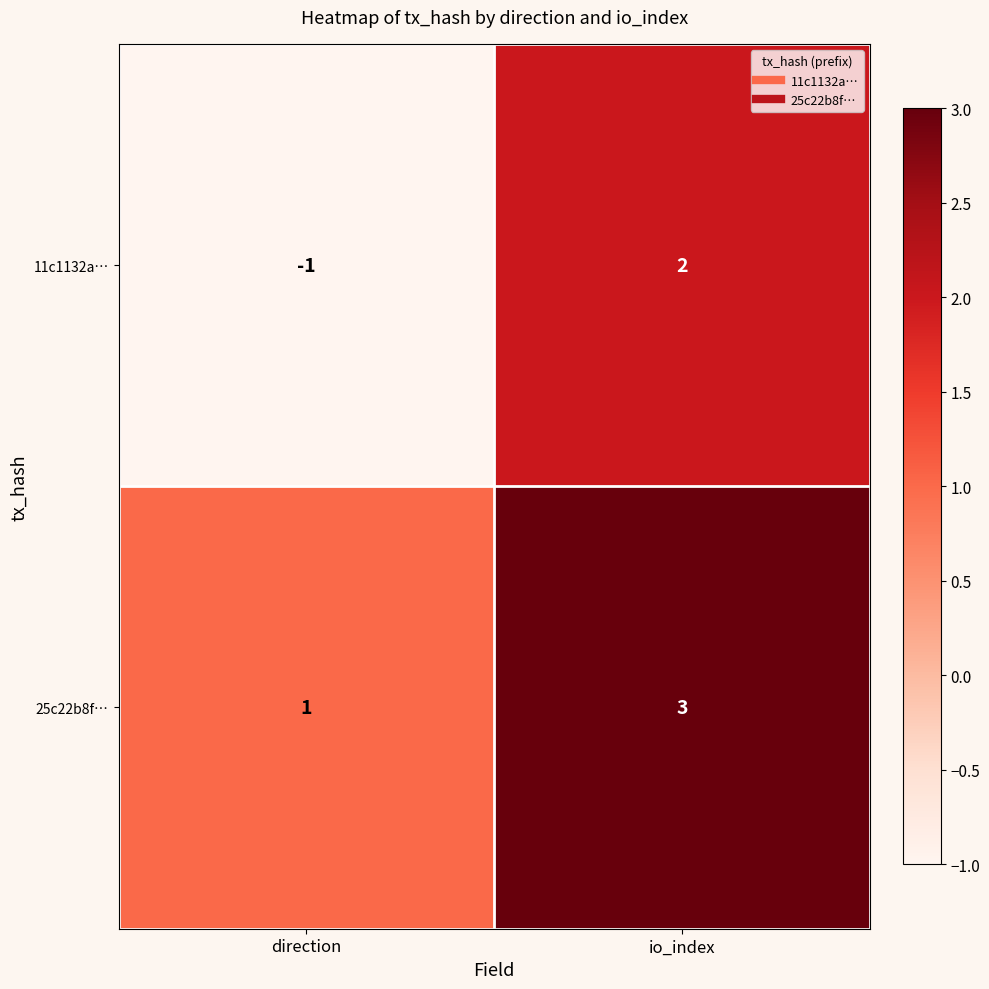

What is the total value across all series at io_index?

5